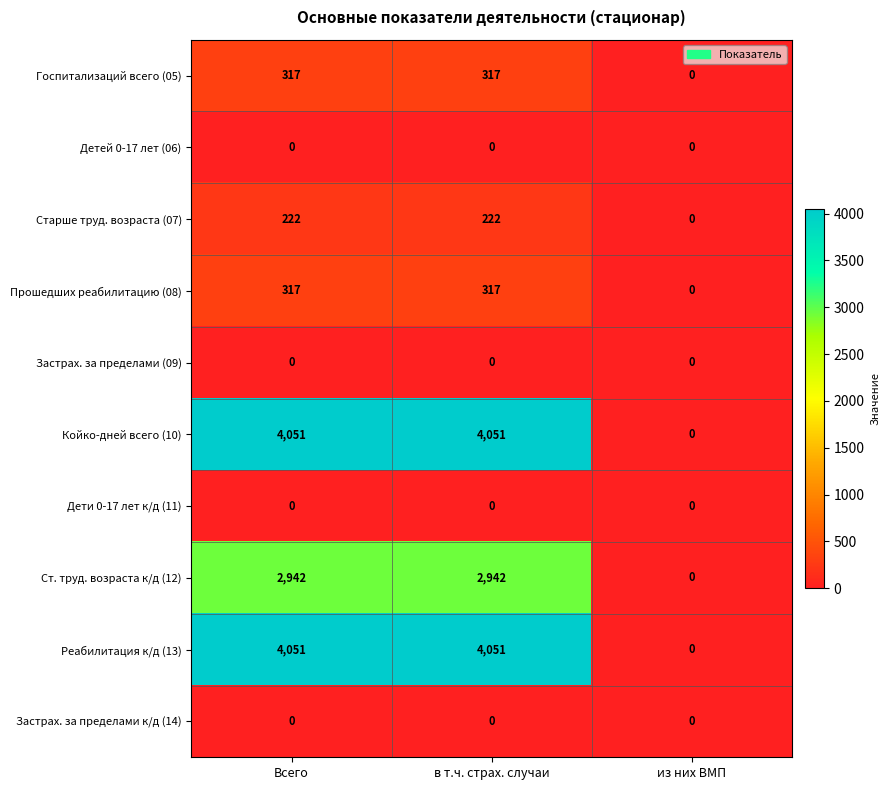

At which label does Койко-дней всего (10) reach its minimum?

из них ВМП